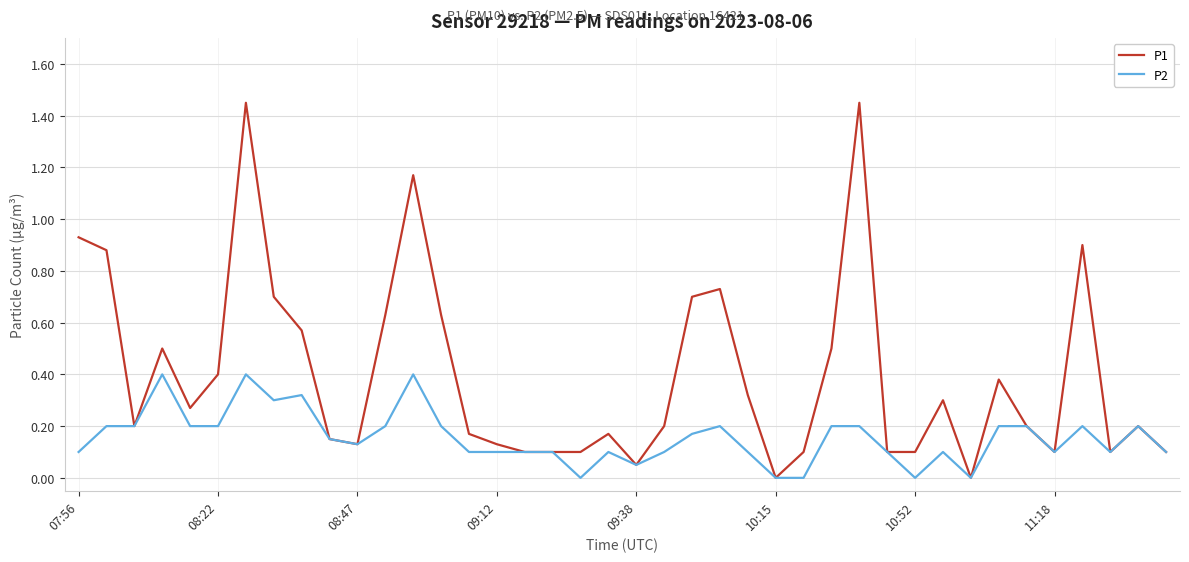

Which series has the largest range (max minus min)?

P1